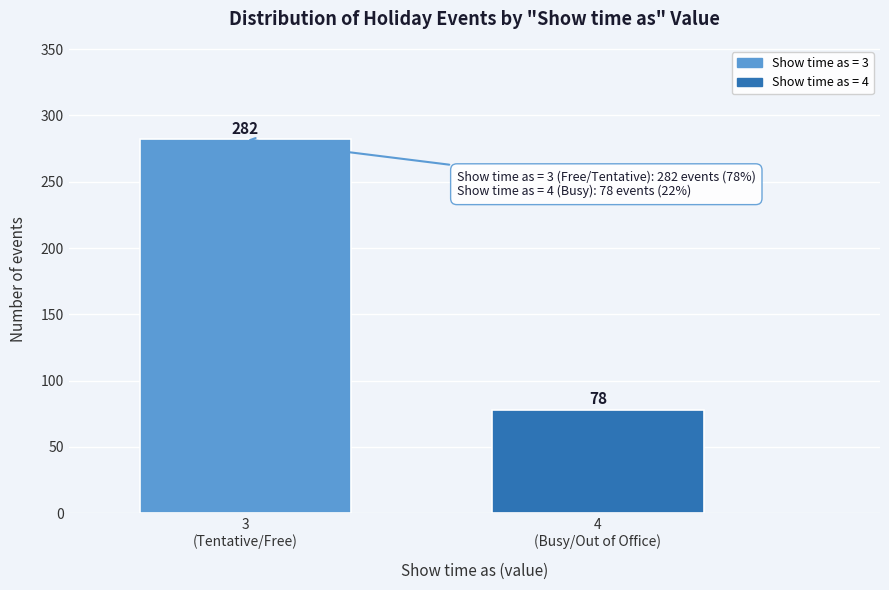

Reading right to left, extract all data points from this chart.

78	282